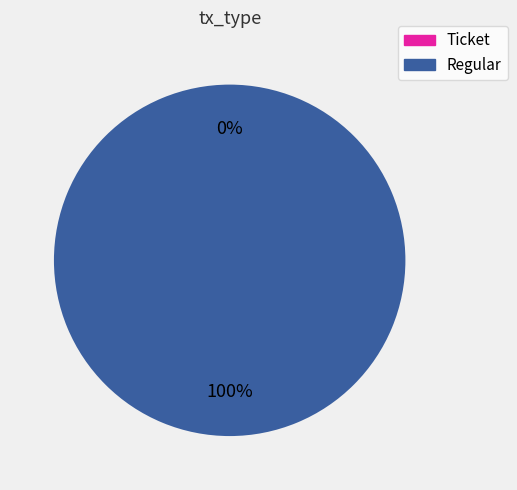

How much of the chart is everything except Ticket?

100.0%